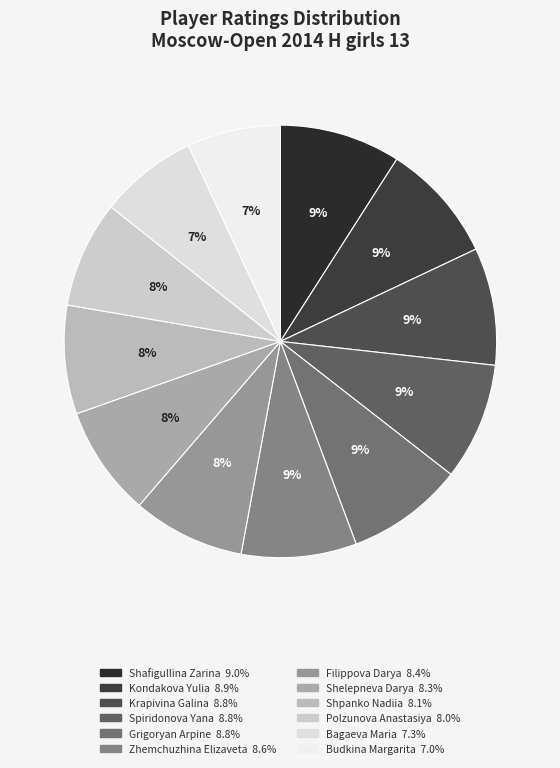

How many slices are in this pie chart?

12